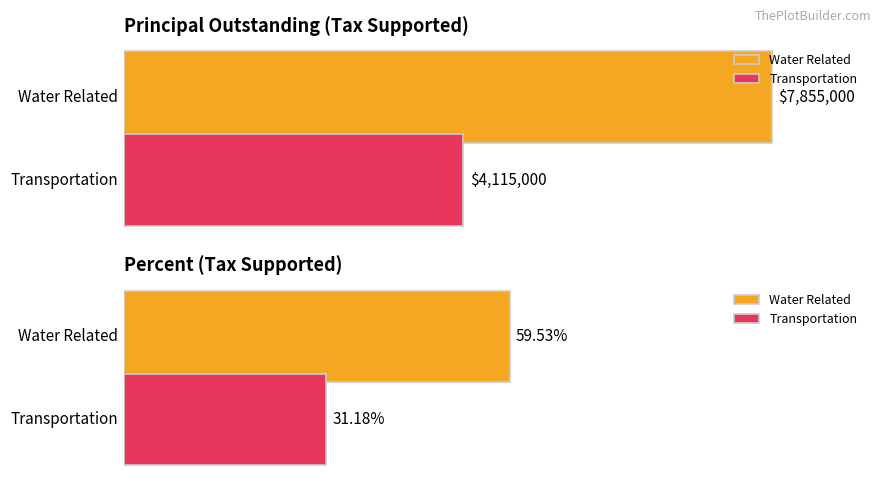

What is the label of the 3rd bar from the right?

Water Related